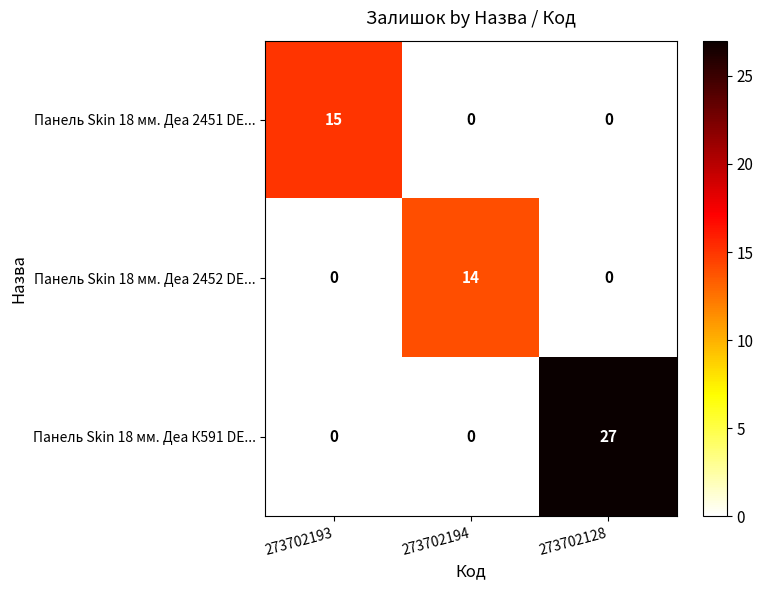

How many Панель Skin 18 мм. Деа К591 DE... values are between 0 and 27?

3